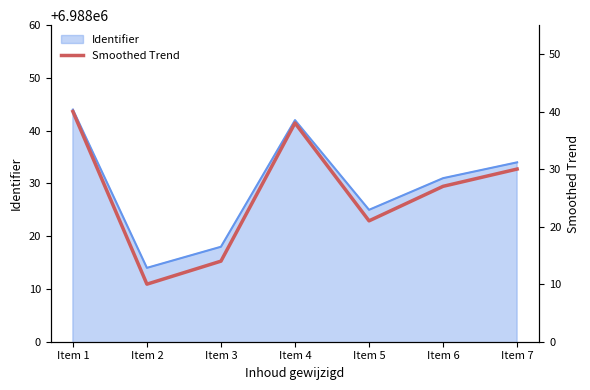

Is it true that Identifier equals 2372804 at Item 5?

False